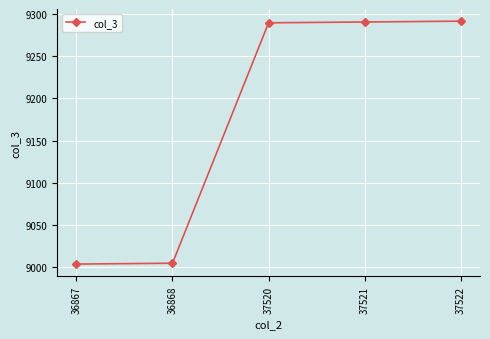

What is the smallest value displayed?

9003